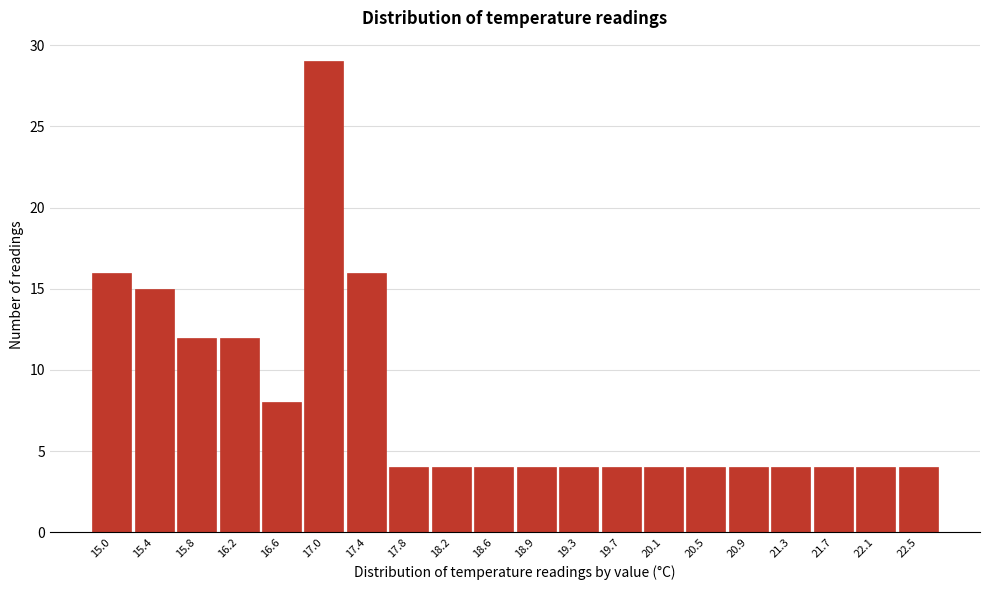

Reading left to right, extract all data points from this chart.

15.0=16	15.4=15	15.8=12	16.2=12	16.6=8	17.0=29	17.4=16	17.8=4	18.2=4	18.6=4	18.9=4	19.3=4	19.7=4	20.1=4	20.5=4	20.9=4	21.3=4	21.7=4	22.1=4	22.5=4